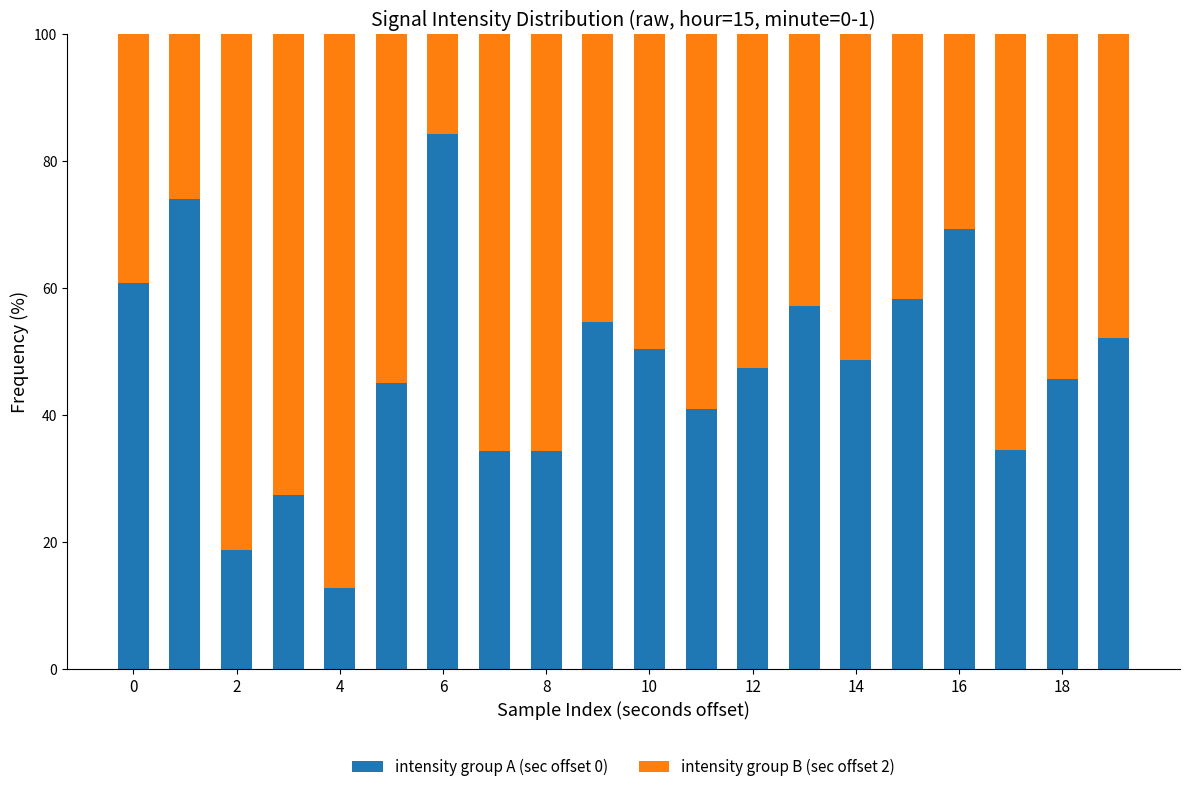

What is the difference between the maximum and minimum values in the intensity group A (sec offset 0) series?

71.5